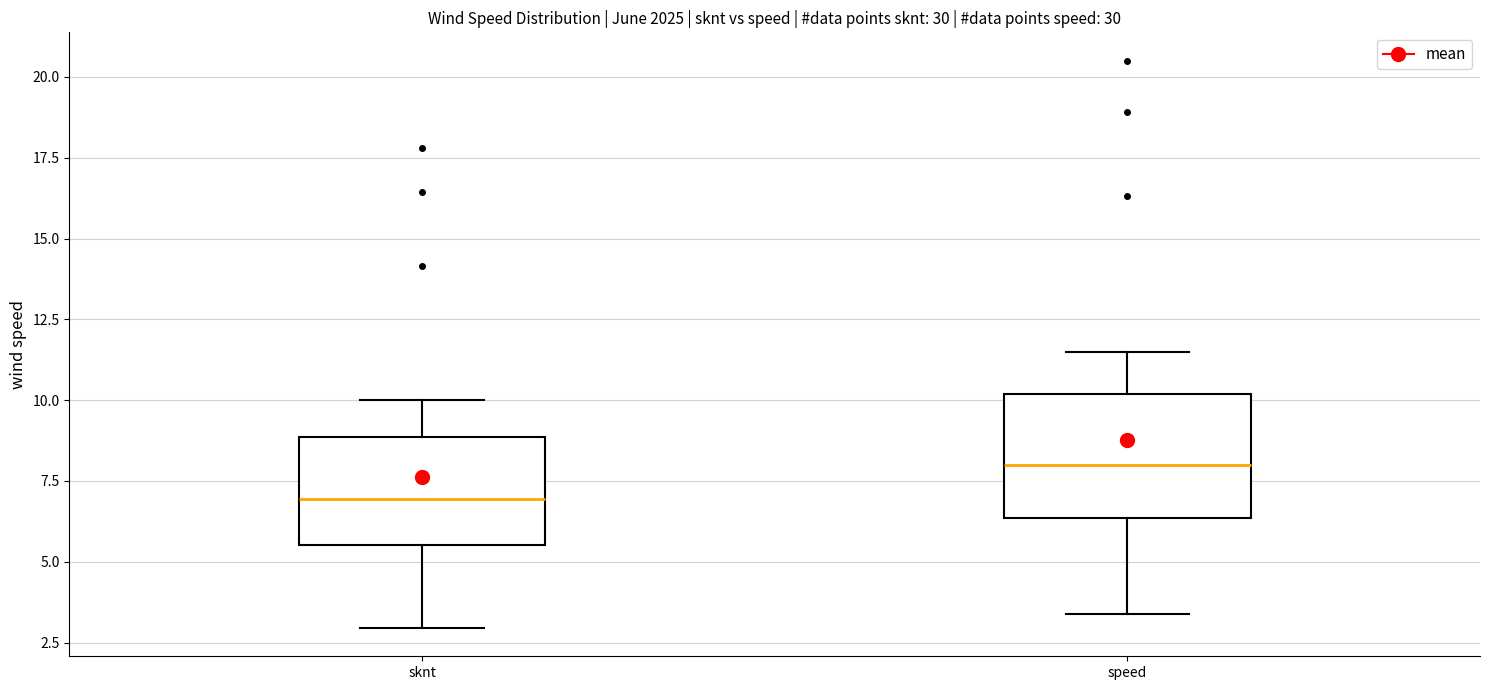

Which box has the highest median line?

speed